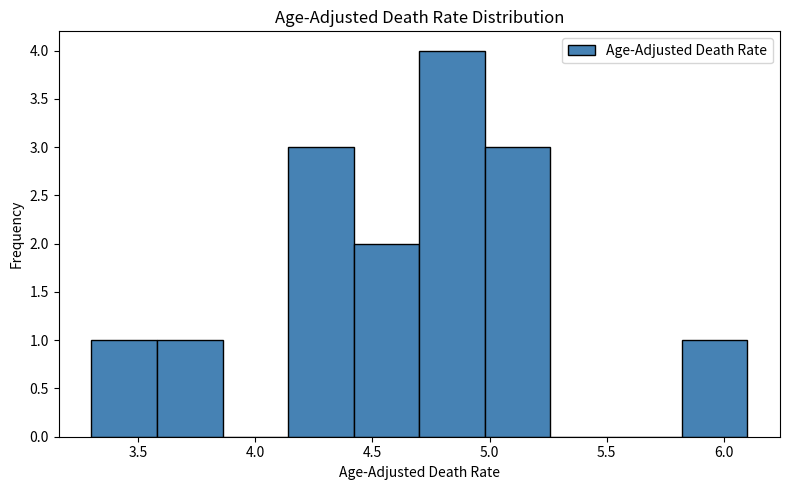

Reading left to right, list every bar in this chart as the range it spans on the x-axis followed by its height. Neither the bar edges nor the heights are printed on the chart, so give them approximately, as read against the axes.

3.30 to 3.58: 1
3.58 to 3.86: 1
3.86 to 4.14: 0
4.14 to 4.42: 3
4.42 to 4.70: 2
4.70 to 4.98: 4
4.98 to 5.26: 3
5.26 to 5.54: 0
5.54 to 5.82: 0
5.82 to 6.10: 1